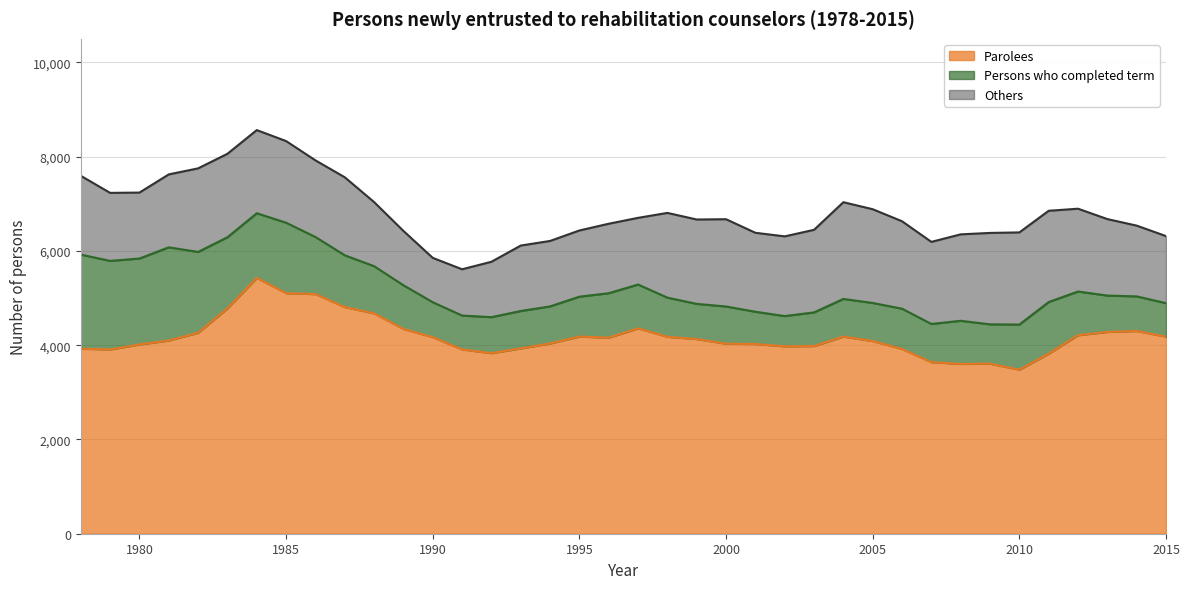

Count the number of data series in this chart.

3